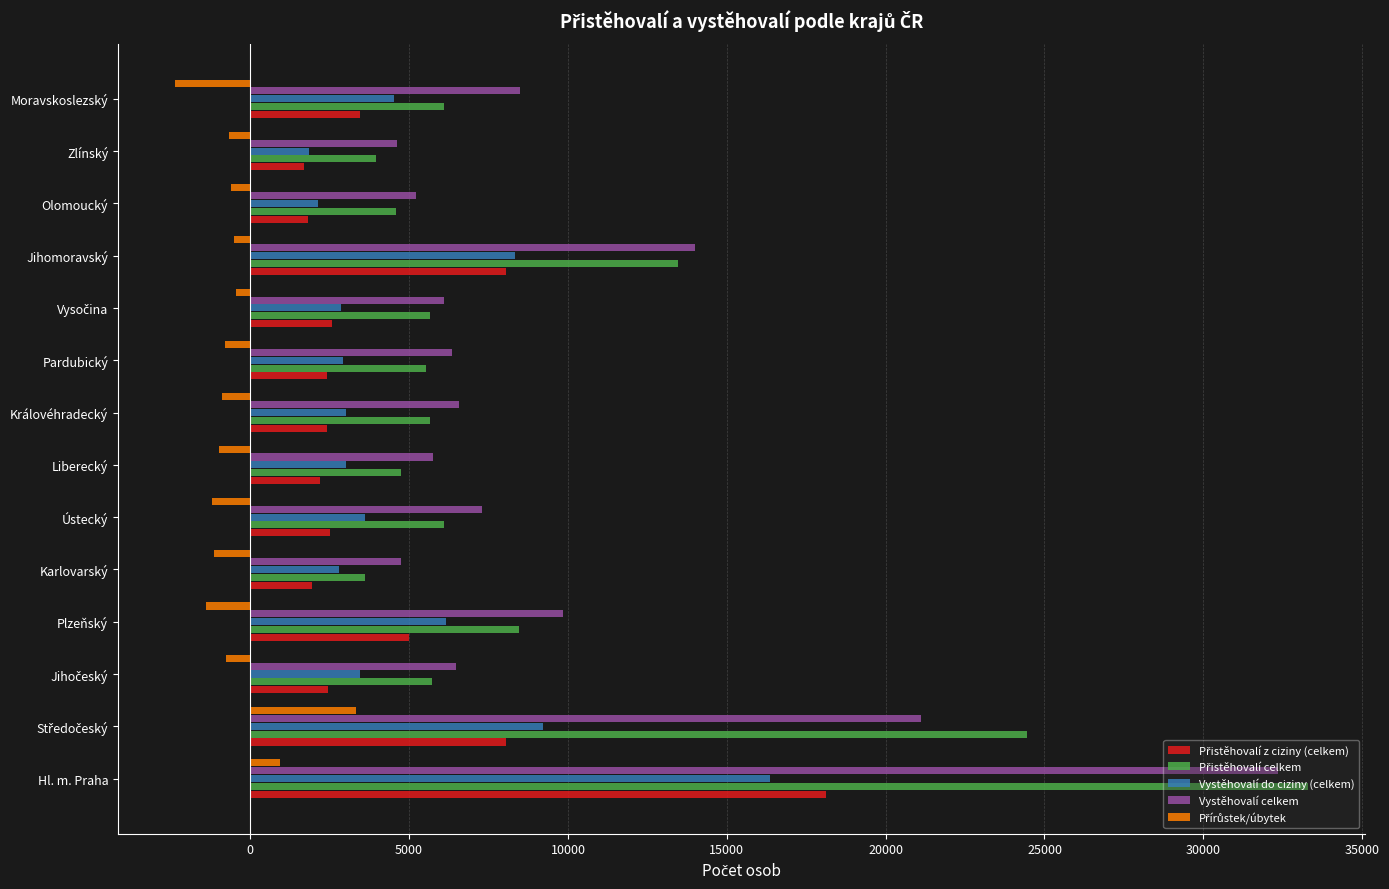

Which label corresponds to the largest value in the chart?

Hl. m. Praha